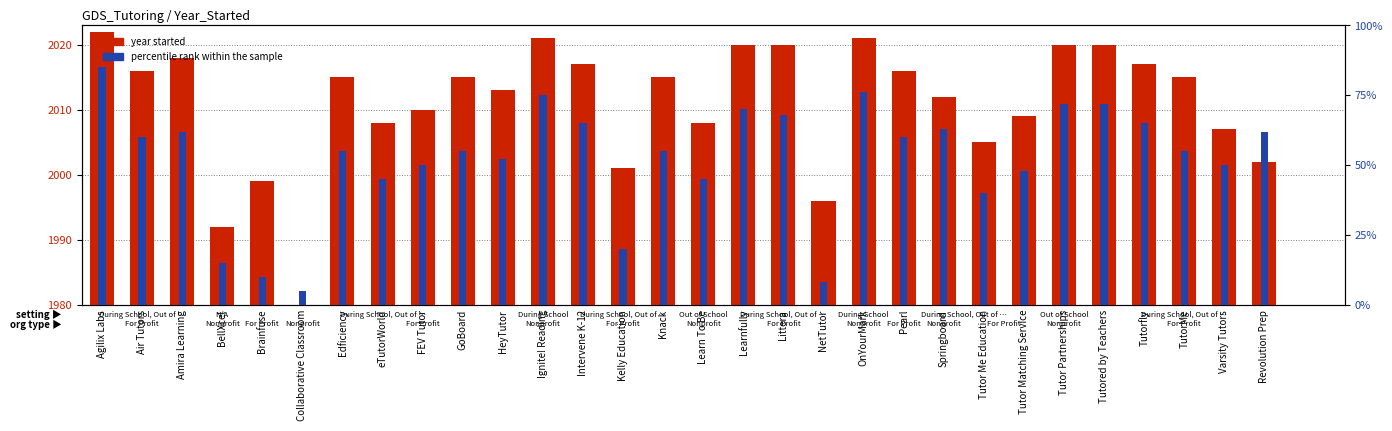

Rank the series by their average value, from highest to lowest.

year started, percentile rank within the sample